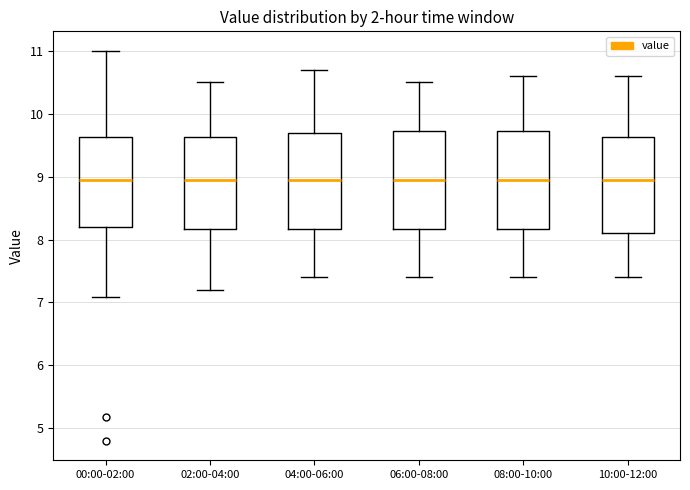

Reading left to right, transcribe this box plot: for each box, give where its median line is, the range the box spans, and where its two whiskers end, as read against the y-axis. The values are not printed on the chart, so give them approximately, as read against the axis.

00:00-02:00: median 9.0, box 8.2 to 9.6, whiskers 7.1 to 11.0
02:00-04:00: median 9.0, box 8.2 to 9.6, whiskers 7.2 to 10.5
04:00-06:00: median 9.0, box 8.2 to 9.7, whiskers 7.4 to 10.7
06:00-08:00: median 9.0, box 8.2 to 9.7, whiskers 7.4 to 10.5
08:00-10:00: median 9.0, box 8.2 to 9.7, whiskers 7.4 to 10.6
10:00-12:00: median 9.0, box 8.1 to 9.6, whiskers 7.4 to 10.6